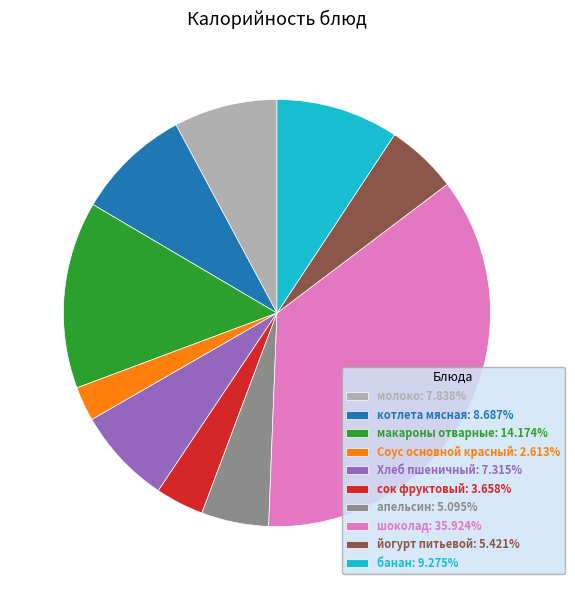

Approximately how many times larger is the value at молоко compared to банан?

0.8